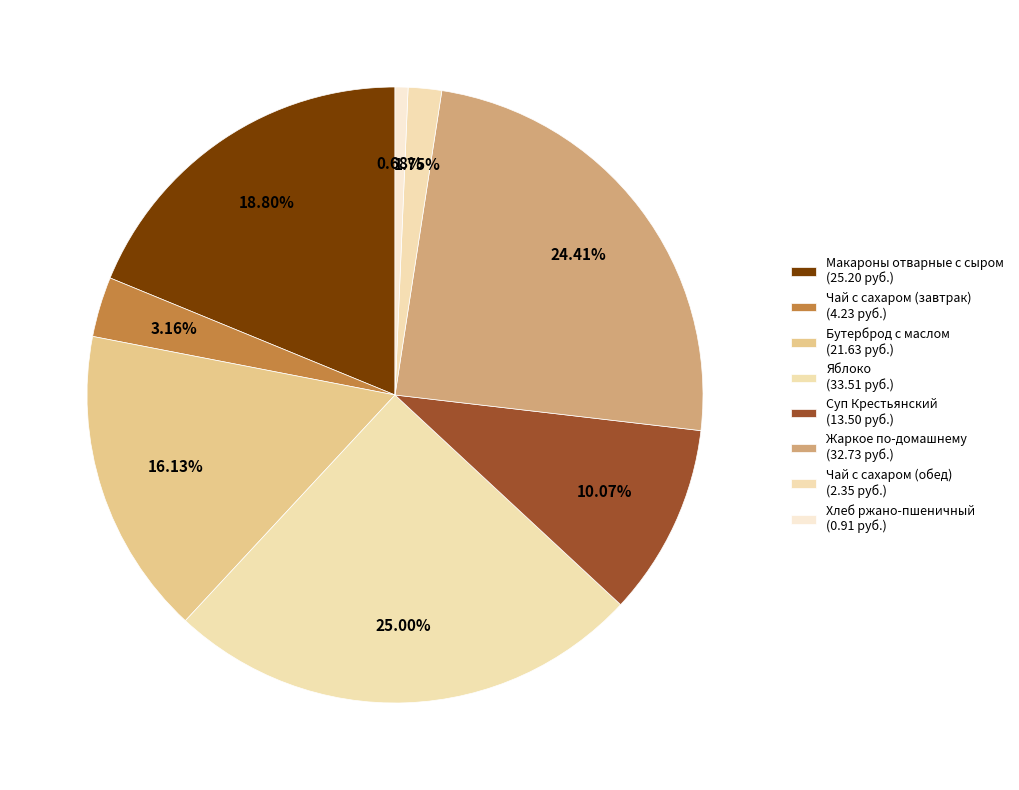

How many segments does this pie chart have?

8